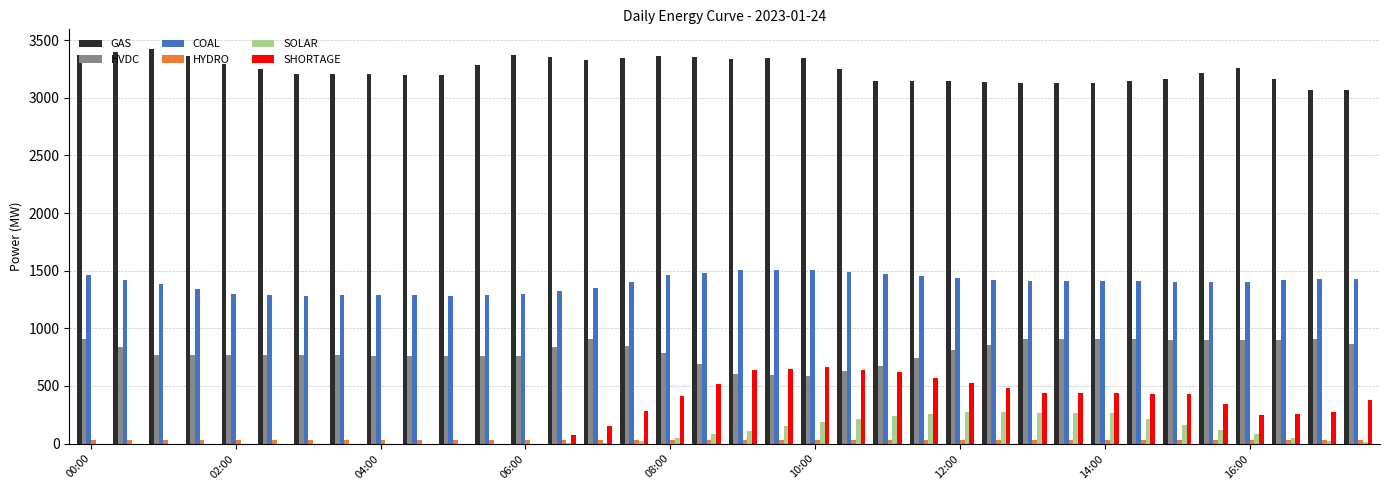

What is the maximum value for HVDC?

908